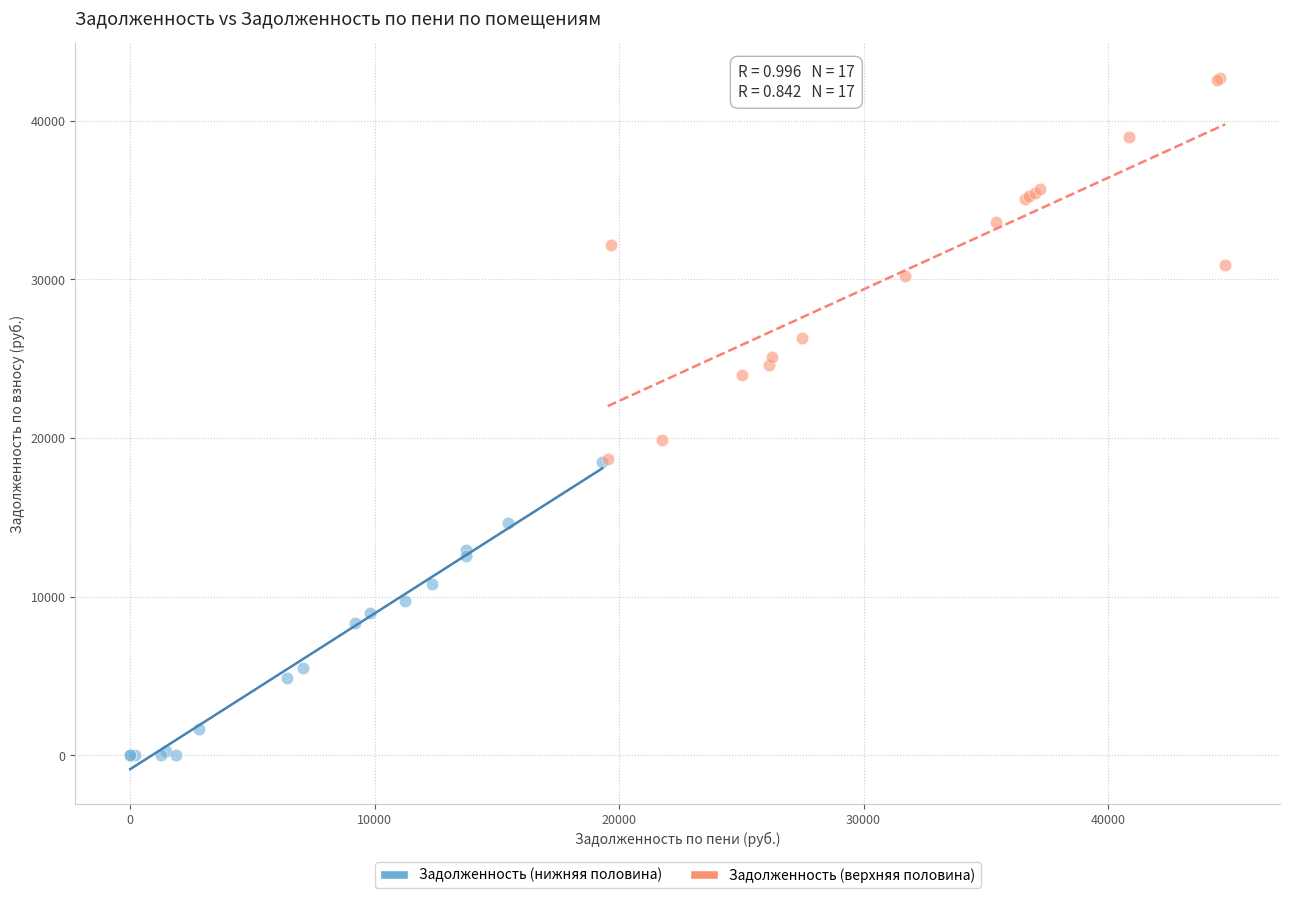

Which series has the widest spread of Y values?

Задолженность (верхняя половина)